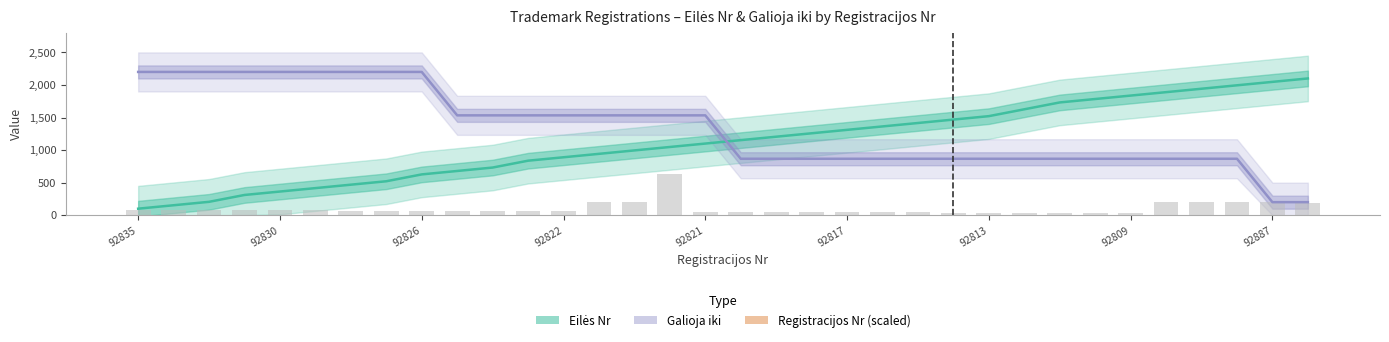

Is the value of Galioja iki at 17 greater than the value of Eilės Nr at 24?

No